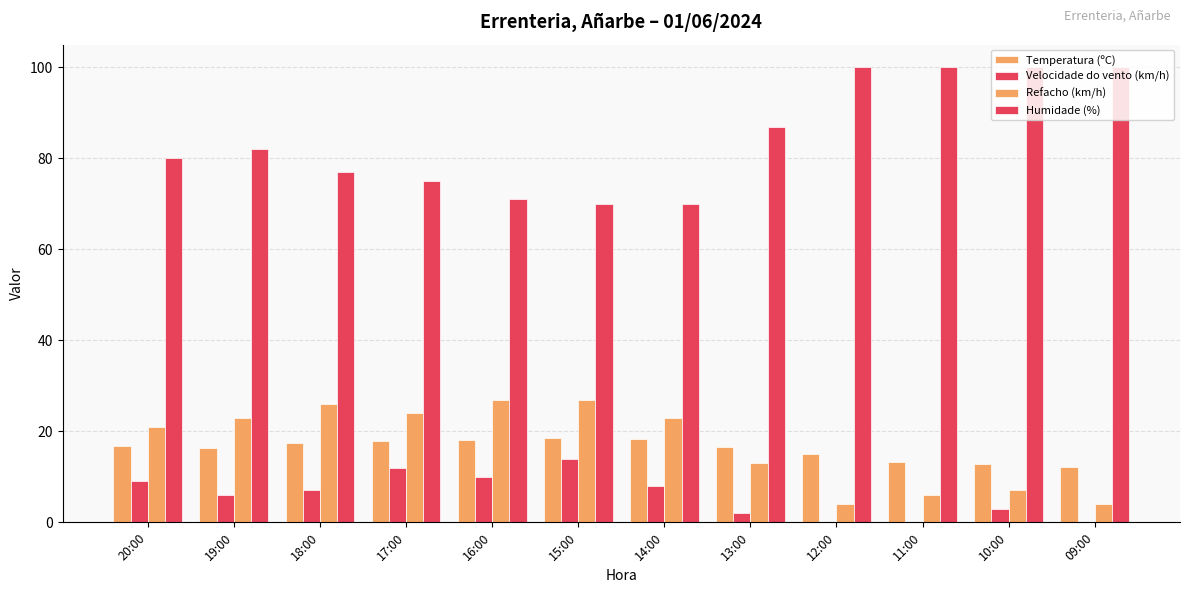

Does the chart contain stacked bars?

No